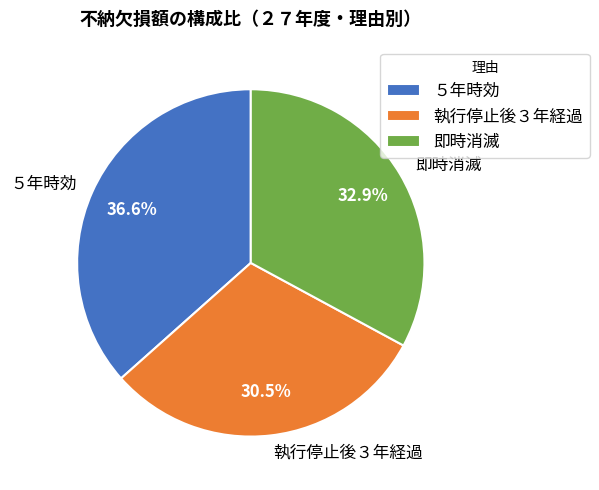

Approximately how many times larger is the value at ５年時効 compared to 執行停止後３年経過?

1.2